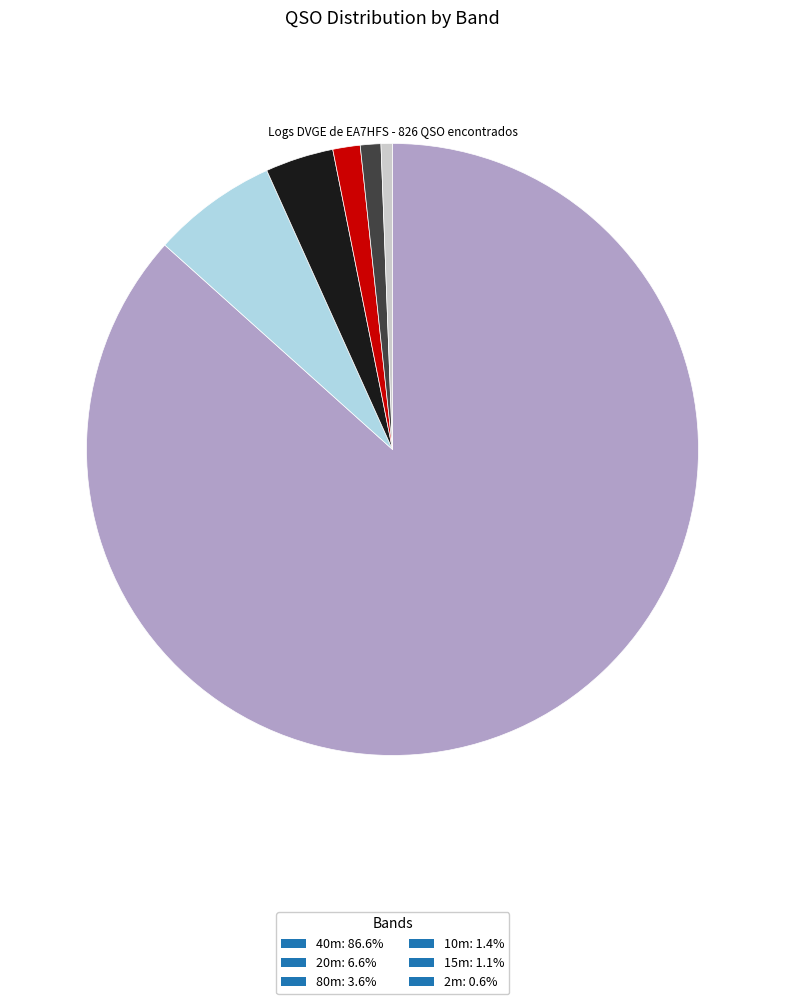

Approximately how many times larger is the value at 40m: 86.6% compared to 15m: 1.1%?

80.0